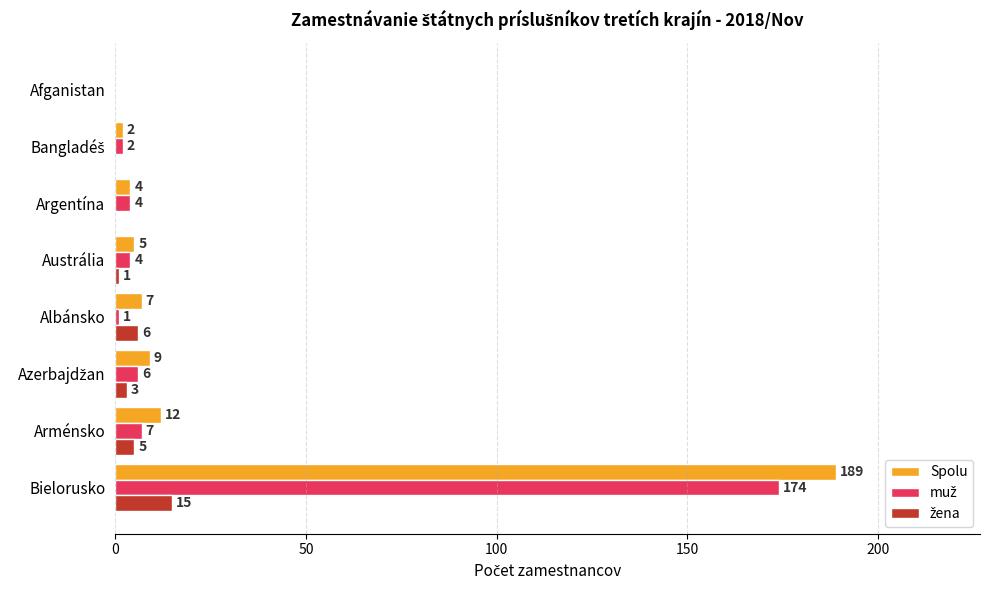

Is it true that Spolu equals 12 at Arménsko?

True